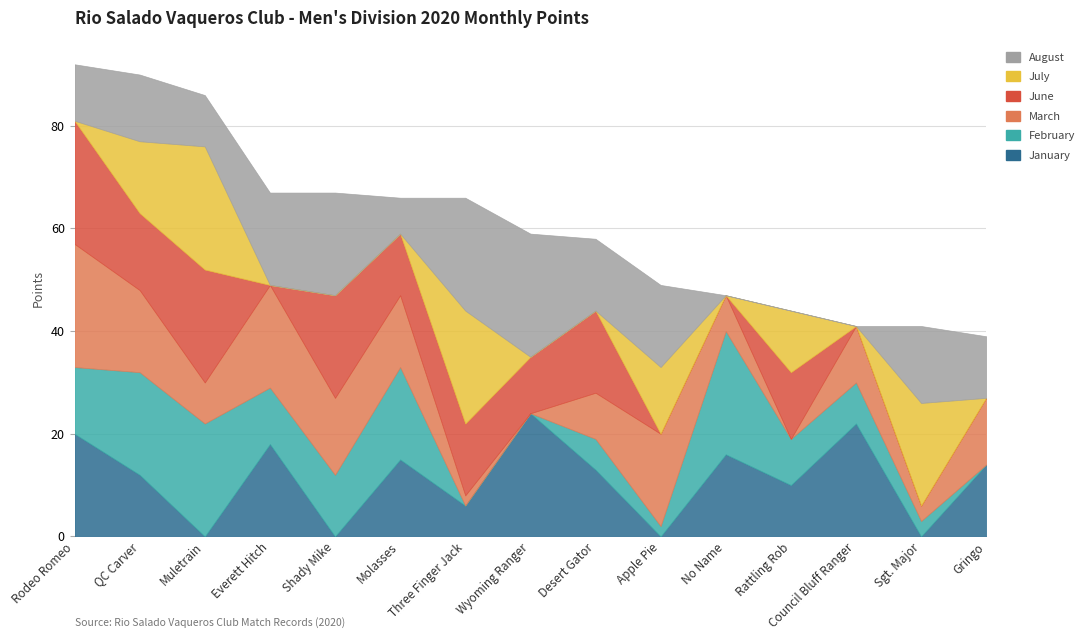

Does the chart have visible grid lines?

Yes